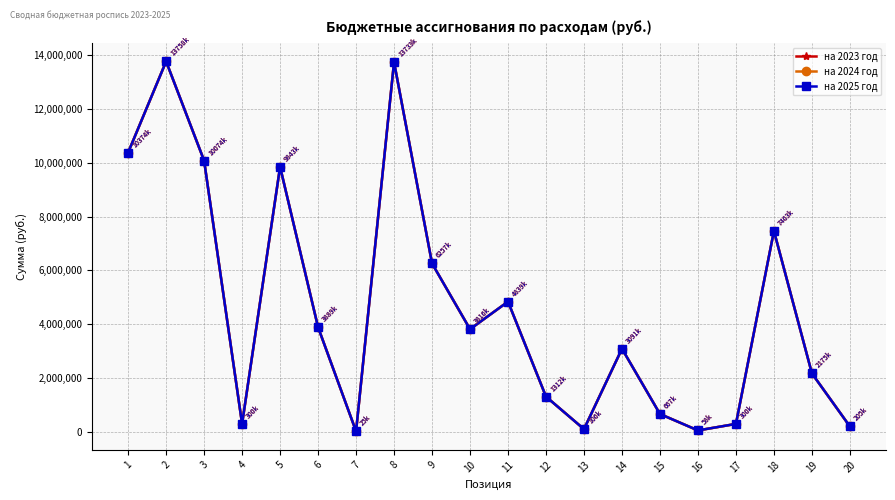

What is the greatest value displayed?

13758100